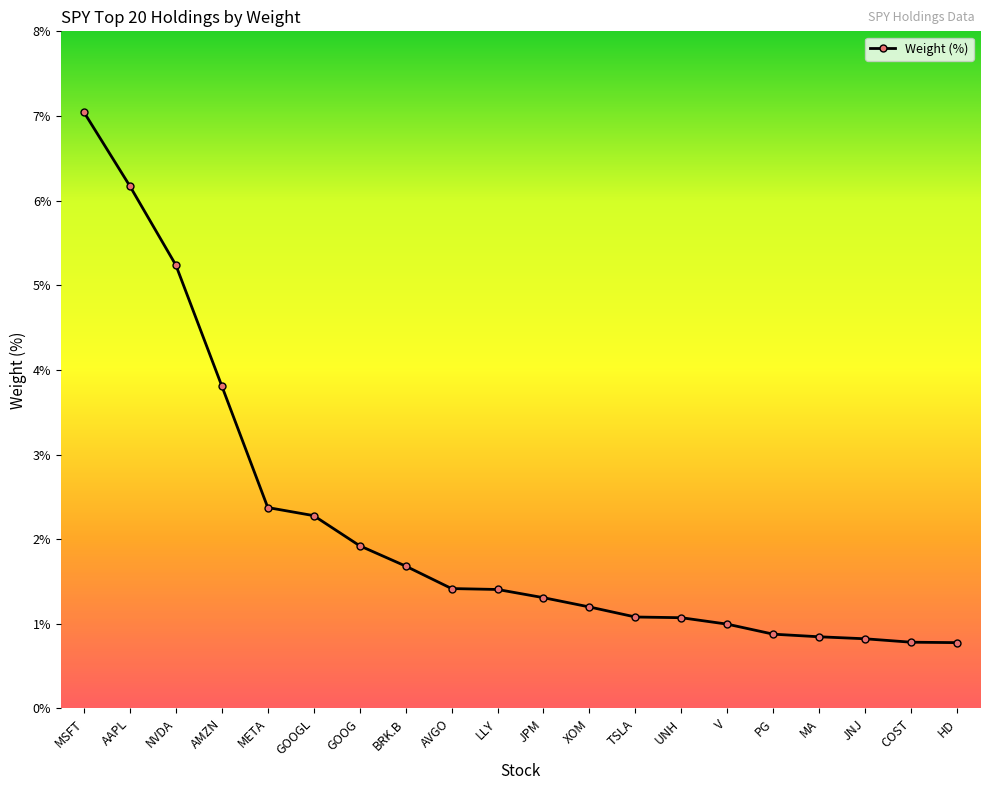

Count the number of data series in this chart.

1